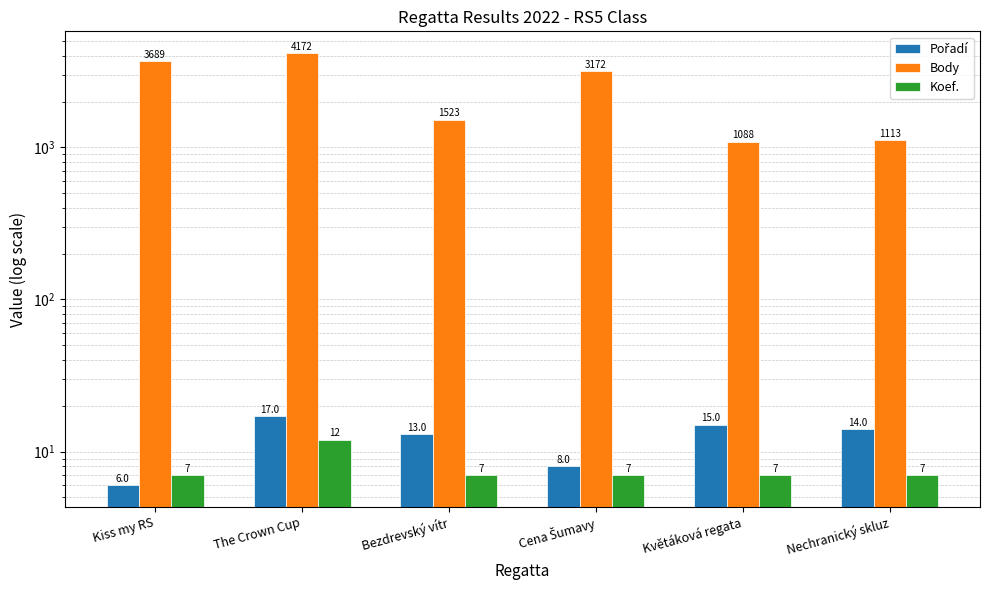

Which label corresponds to the smallest value in the chart?

Kiss my RS